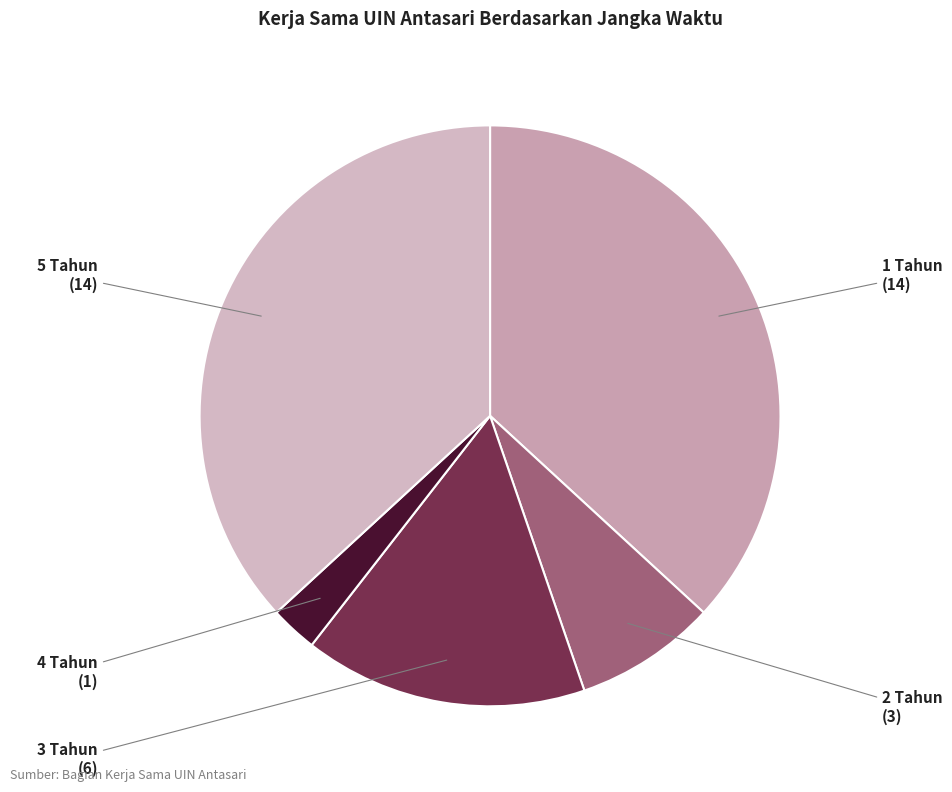

How many segments does this pie chart have?

5